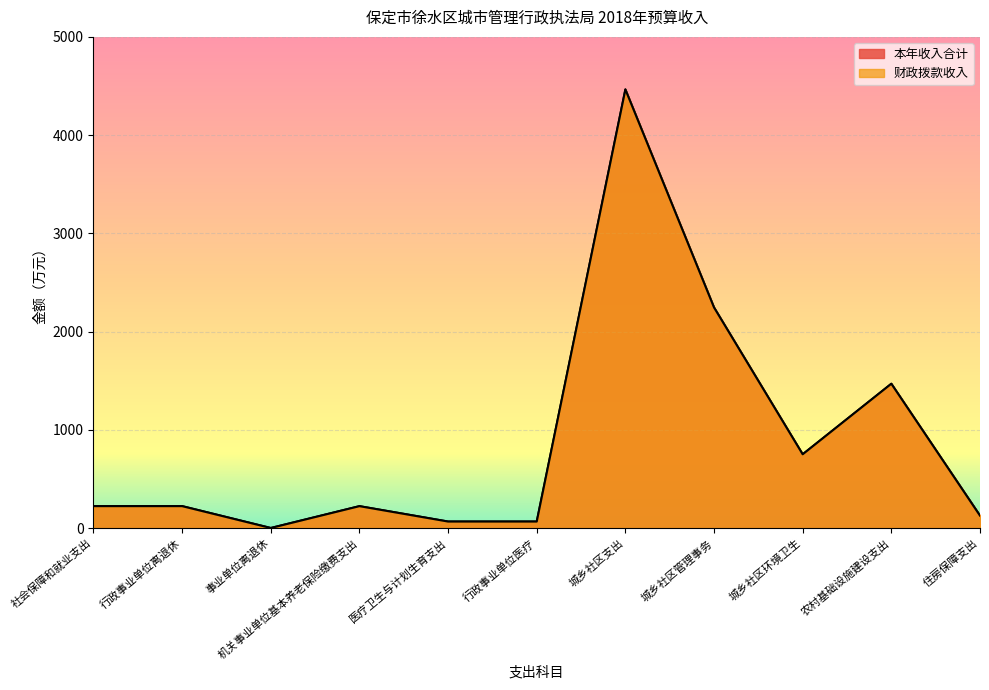

At which label is 本年收入合计 closest to 2232?

城乡社区管理事务